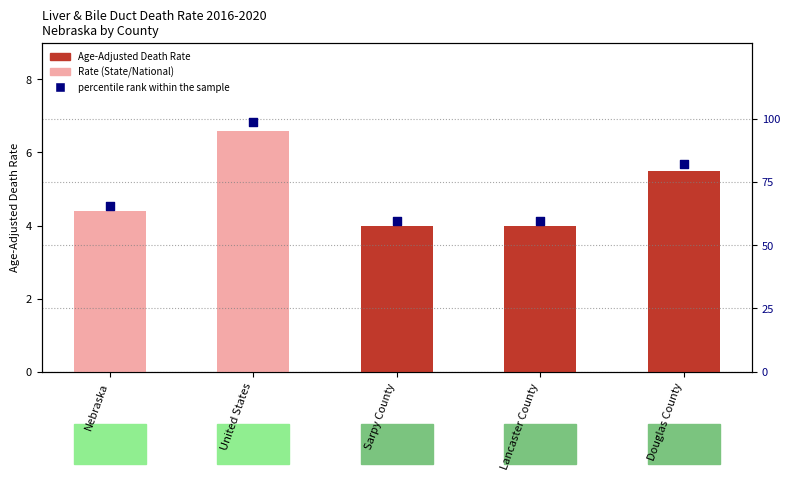

Which series reaches the maximum Y coordinate?

percentile rank within the sample